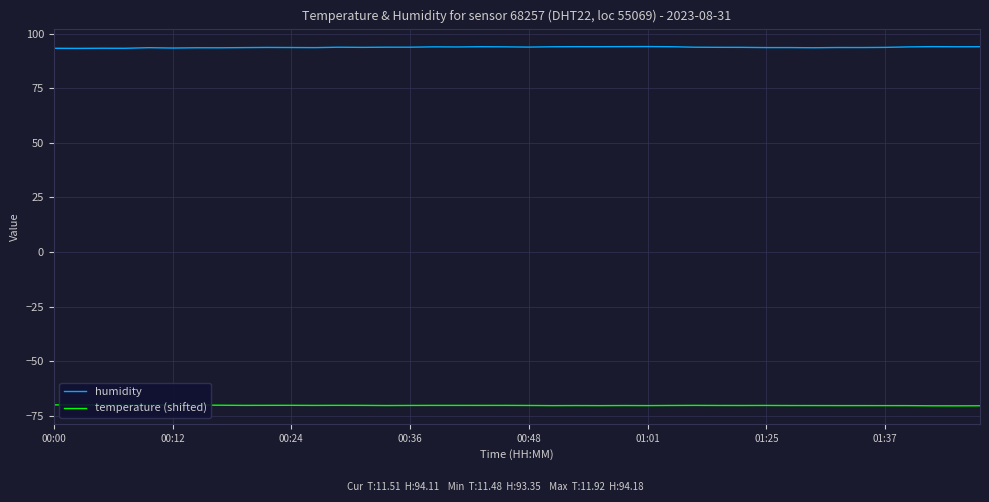

Which series has the largest range (max minus min)?

humidity